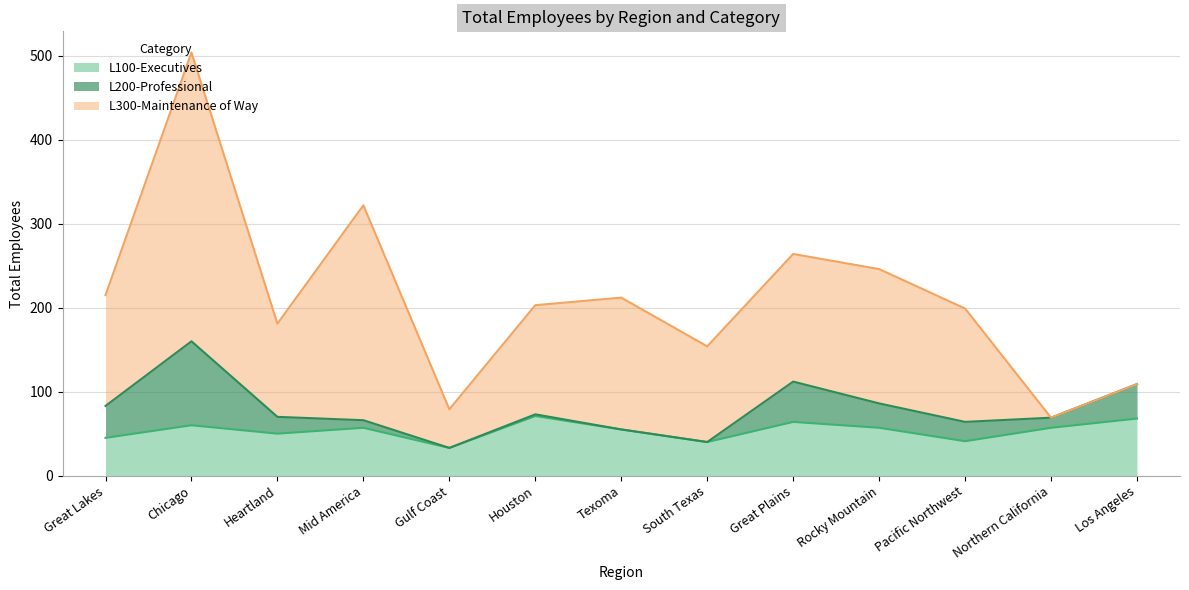

Which label corresponds to the smallest value in the chart?

Gulf Coast